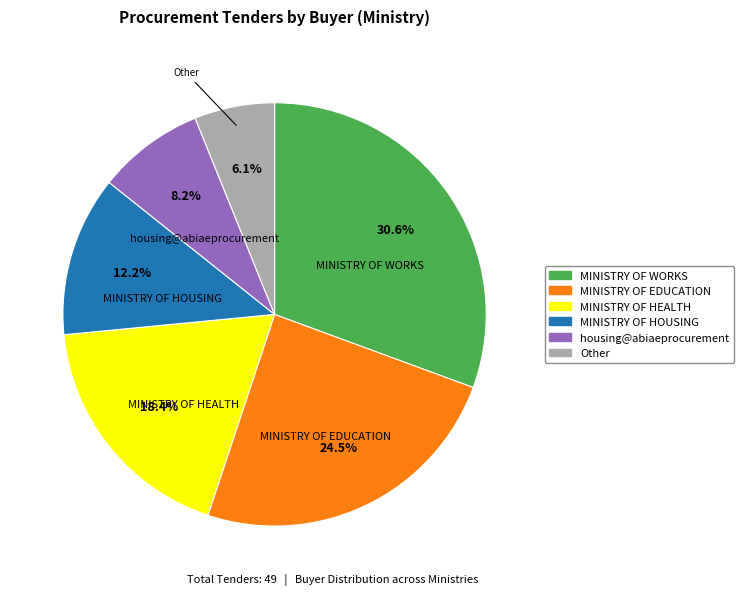

To the nearest percent, what portion does Other represent?

6%